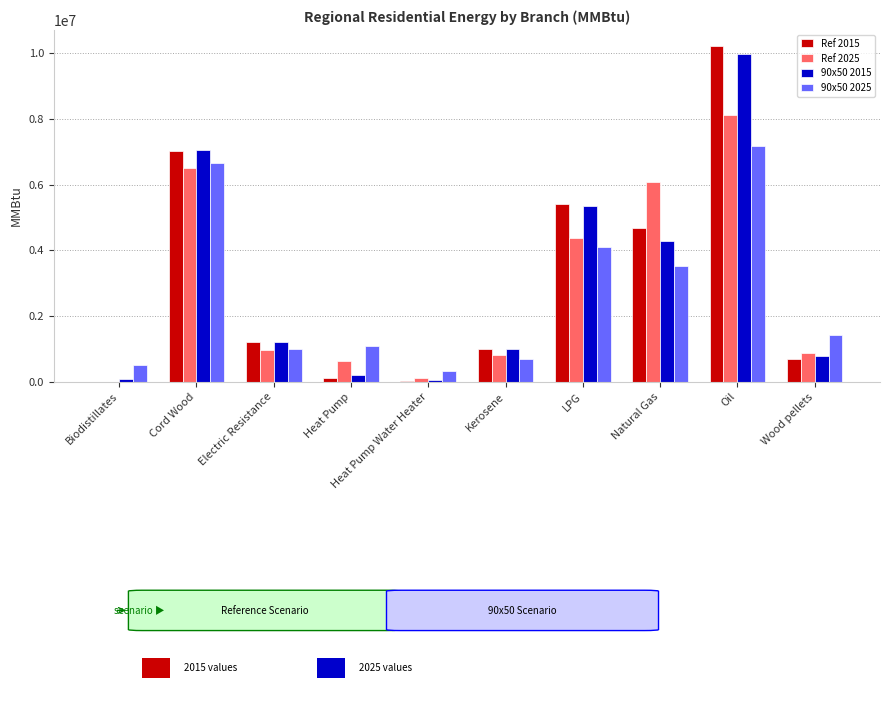

What is the maximum value shown in the chart?

10203000